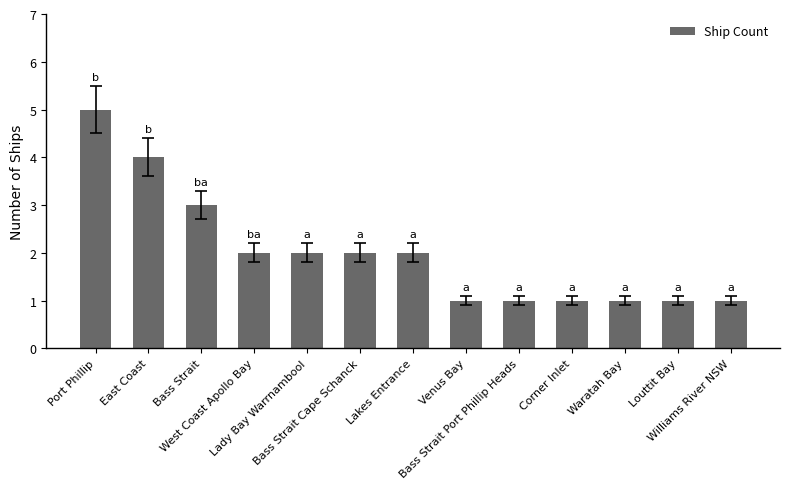

Where is the data nearest to the value 3?

Bass Strait